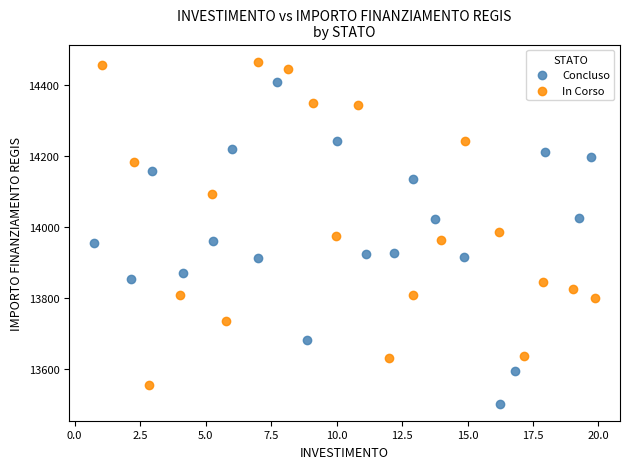

Which series contains the highest Y value?

In Corso